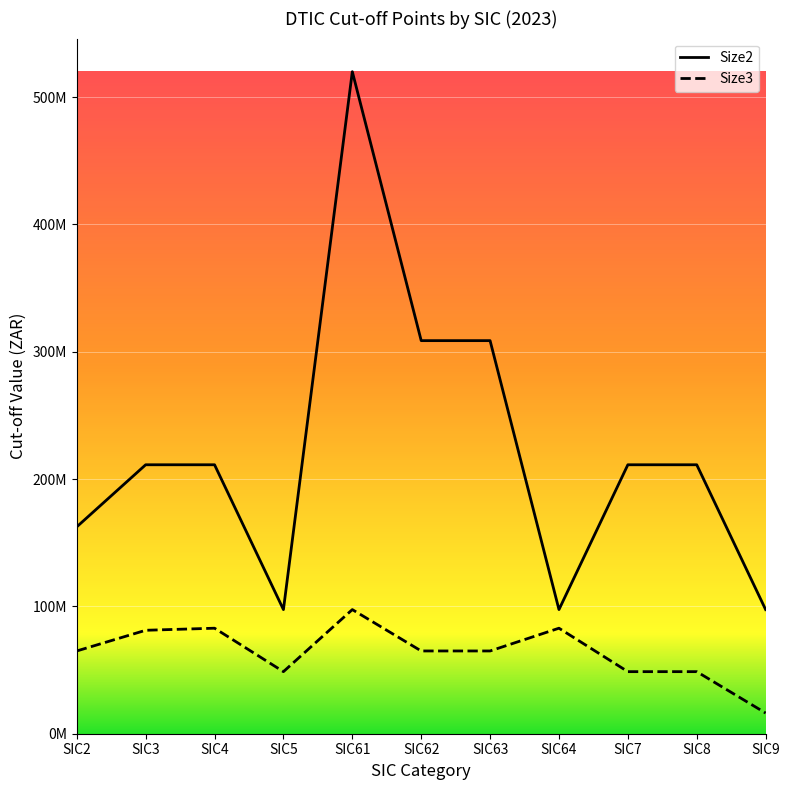

At which label does Size2 reach its minimum?

SIC5